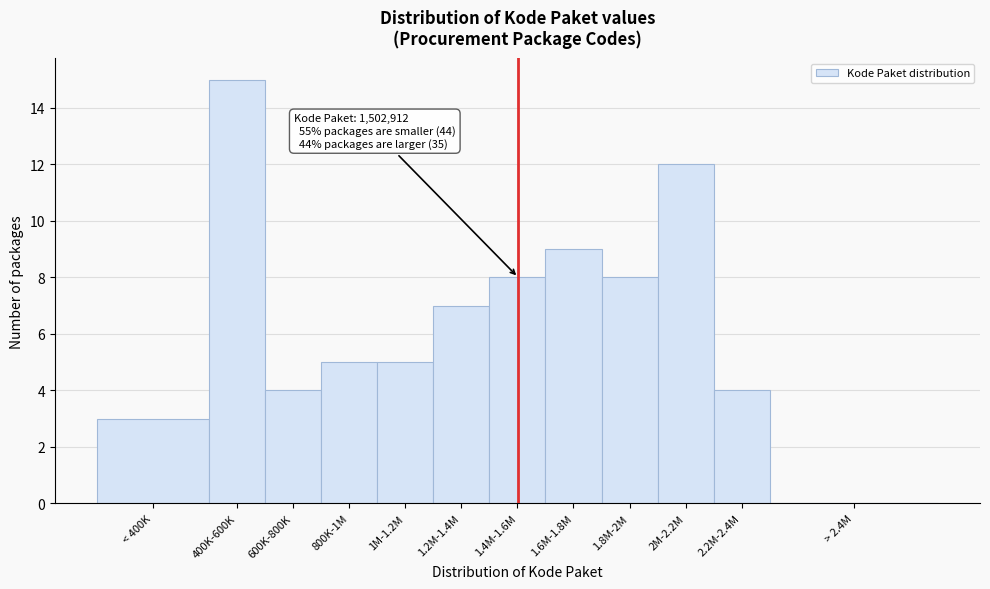

Reading left to right, extract all data points from this chart.

< 400K=3	400K-600K=15	600K-800K=4	800K-1M=5	1M-1.2M=5	1.2M-1.4M=7	1.4M-1.6M=8	1.6M-1.8M=9	1.8M-2M=8	2M-2.2M=12	2.2M-2.4M=4	> 2.4M=0